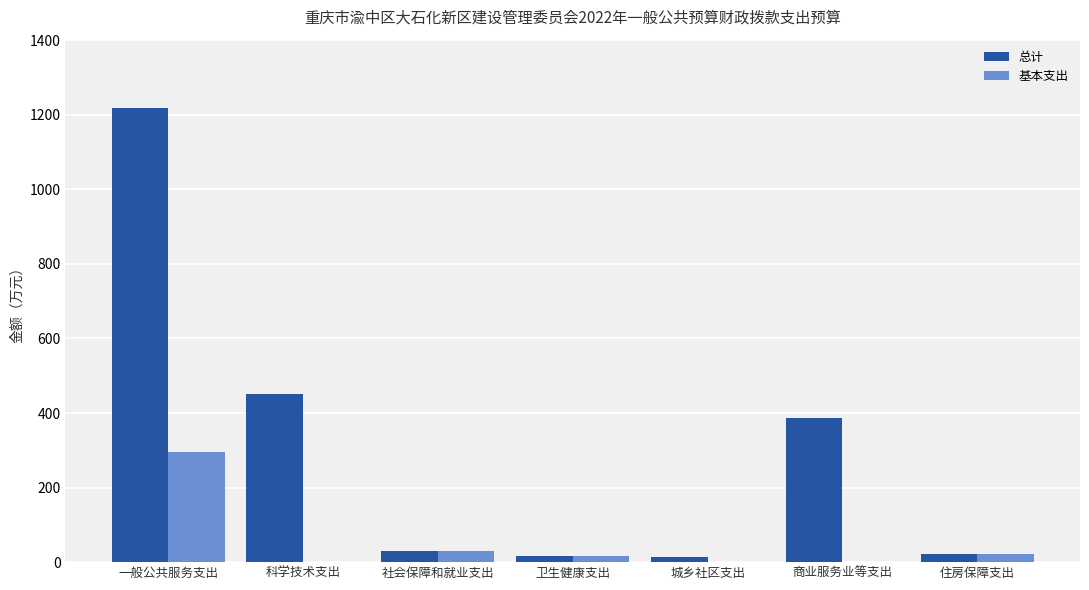

How many groups of bars are there?

7